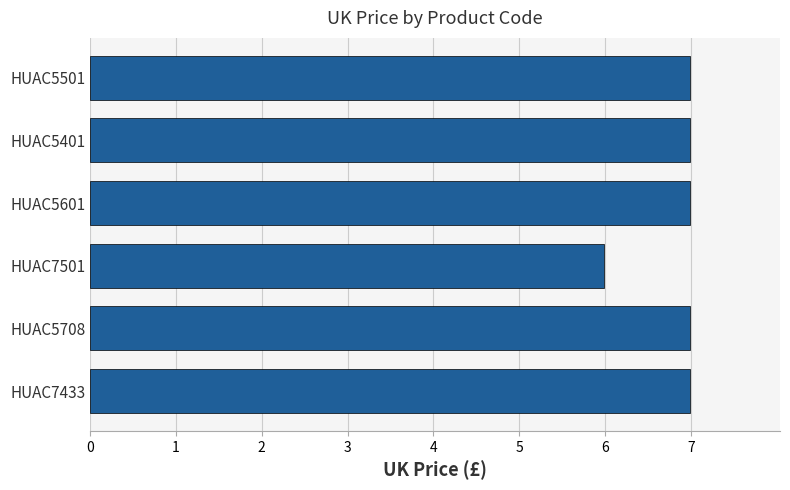

True or false: the data shows 7.0 at HUAC7433.

True